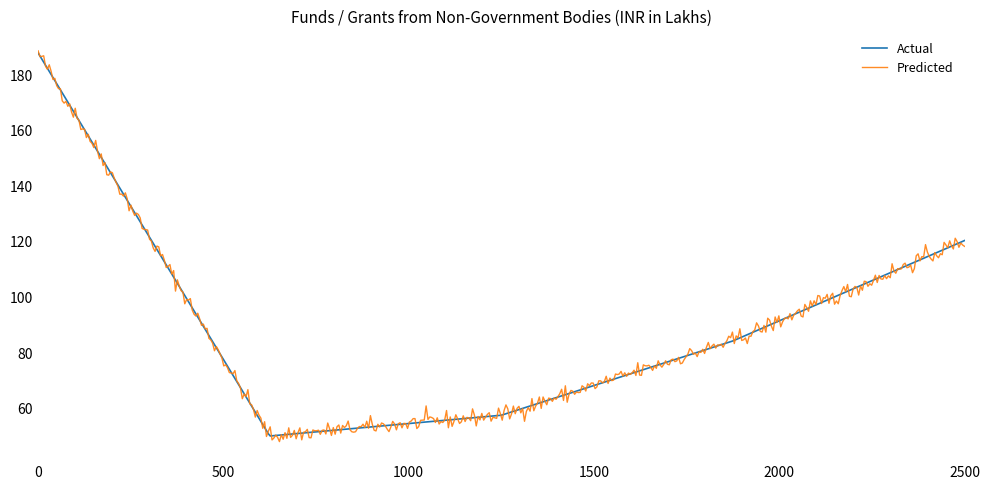

What is the minimum value for Predicted?

48.2